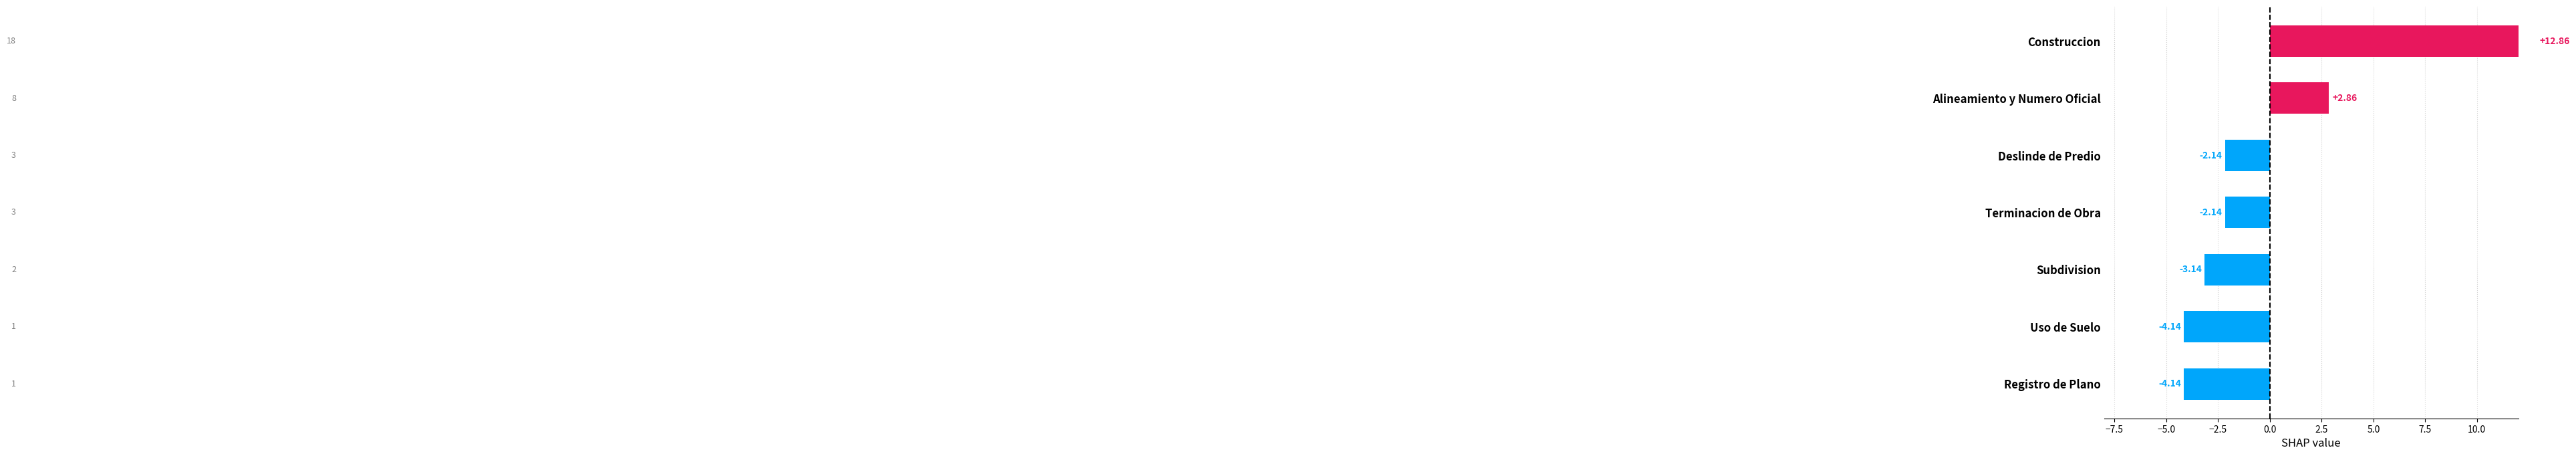

Does the chart contain stacked bars?

No